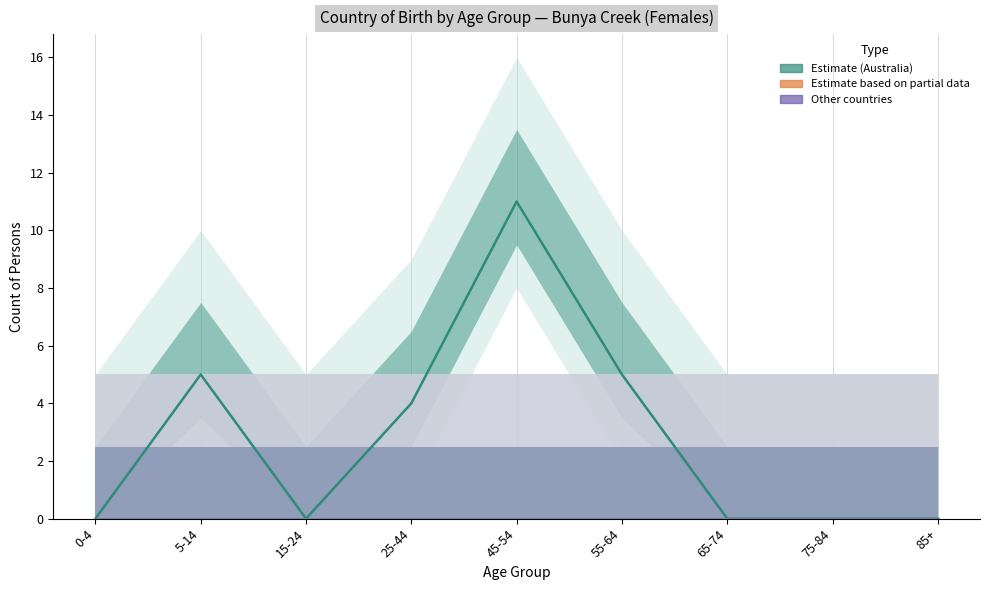

True or false: England (Female) has a value of 0 at 75-84.

True